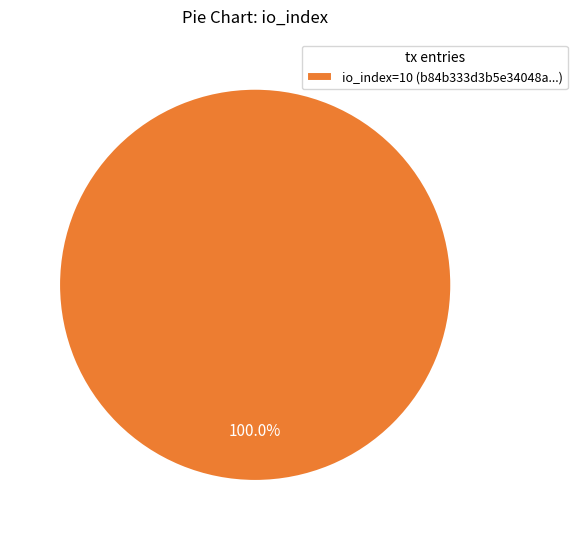

Is there a majority slice in this chart?

Yes